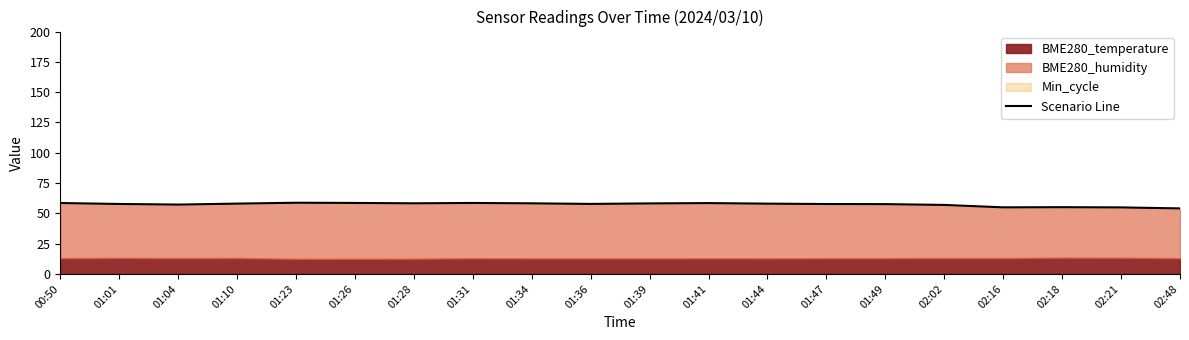

How many data points are less than 58?

10